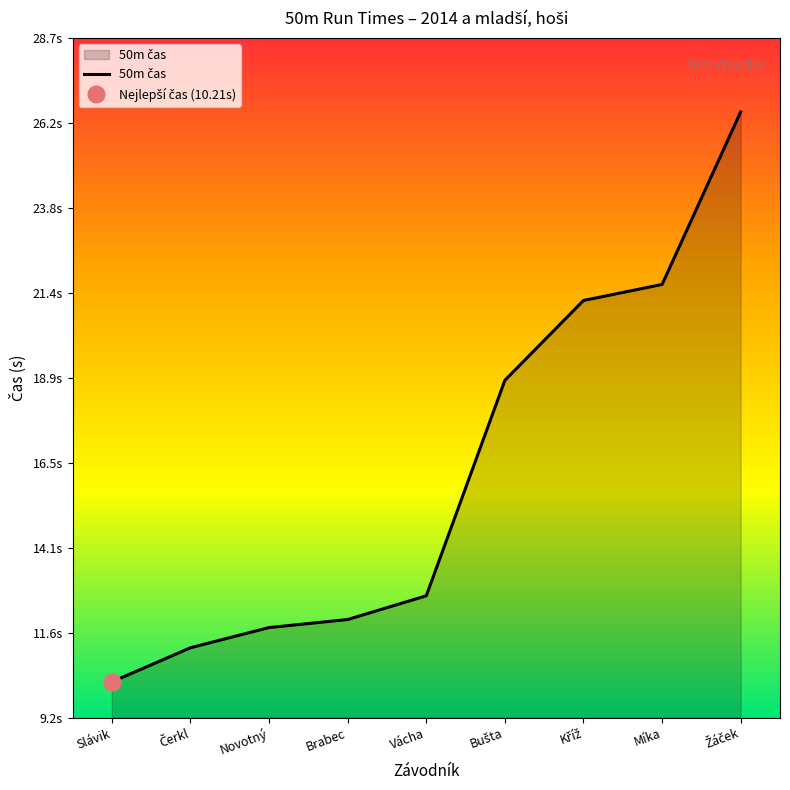

List the labels in order of value, largest first.

Žáček, Míka, Kříž, Bušta, Vácha, Brabec, Novotný, Čerkl, Slávik